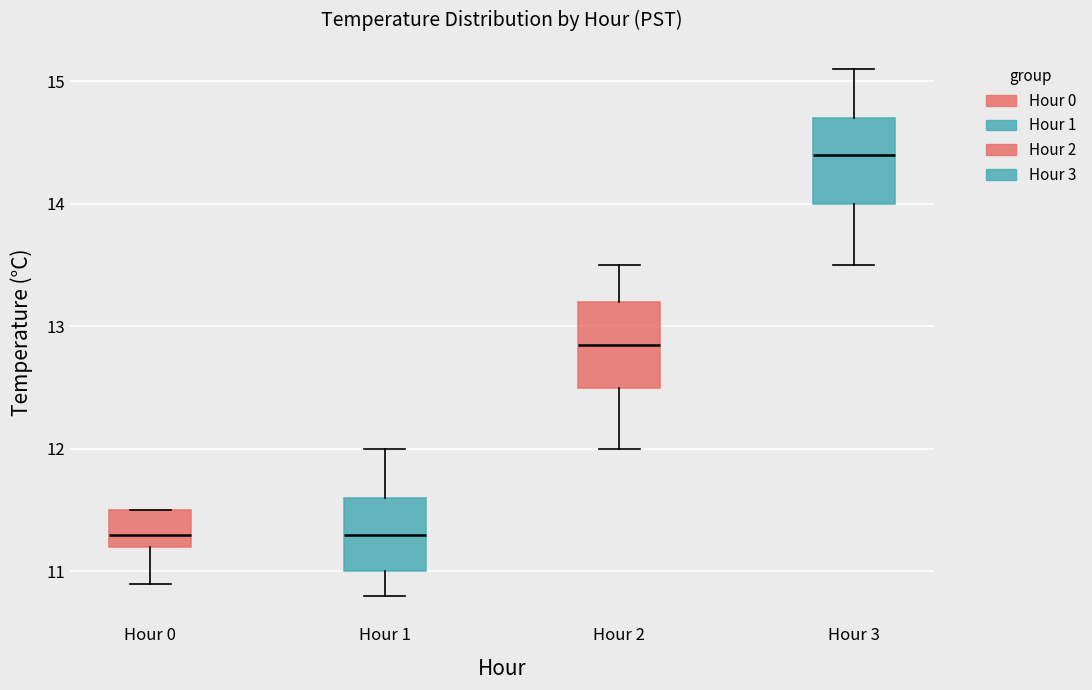

Reading left to right, read every box against the y-axis: the position of its median line, the range the box covers, and the ends of its whiskers. The values are not printed on the chart, so give them approximately, as read against the axis.

Hour 0: median 11.3, box 11.2 to 11.5, whiskers 10.9 to 11.5
Hour 1: median 11.3, box 11.0 to 11.6, whiskers 10.8 to 12.0
Hour 2: median 12.9, box 12.5 to 13.2, whiskers 12.0 to 13.5
Hour 3: median 14.4, box 14.0 to 14.7, whiskers 13.5 to 15.1